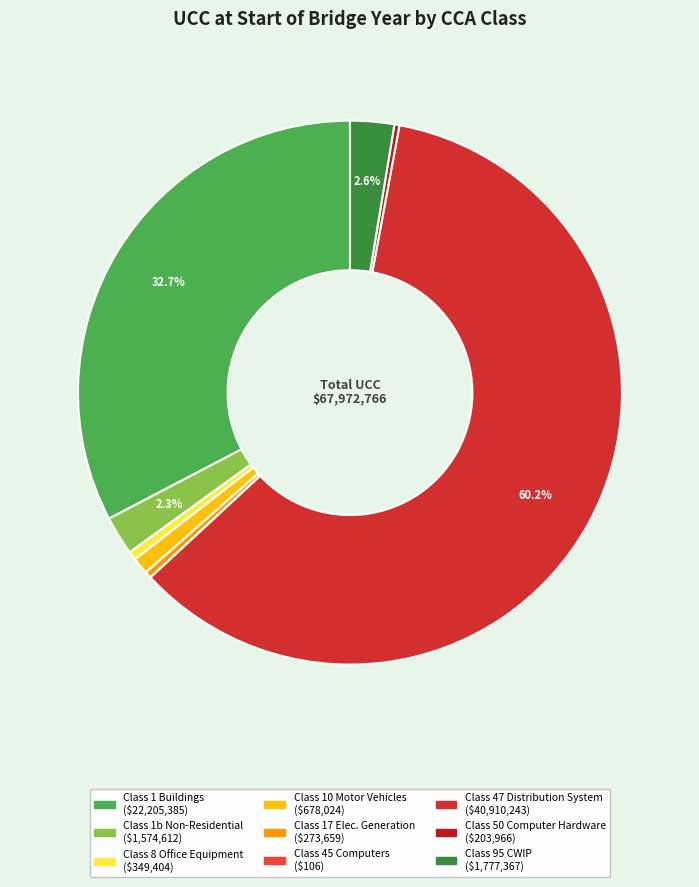

What is the change in value from Class 47 Distribution System to Class 50 Computer Hardware?

-40706277.0